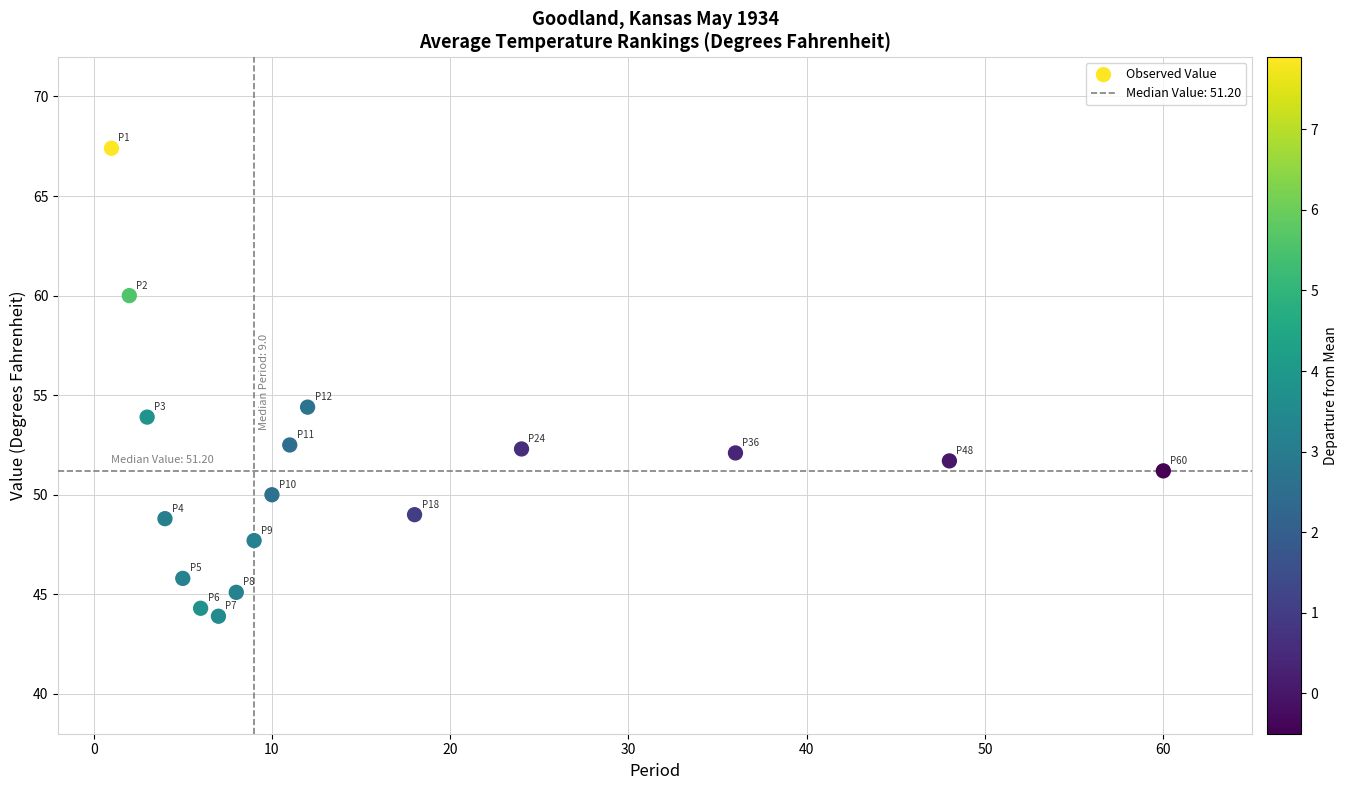

What Y value in the scatter plot is closest to 55?

54.4